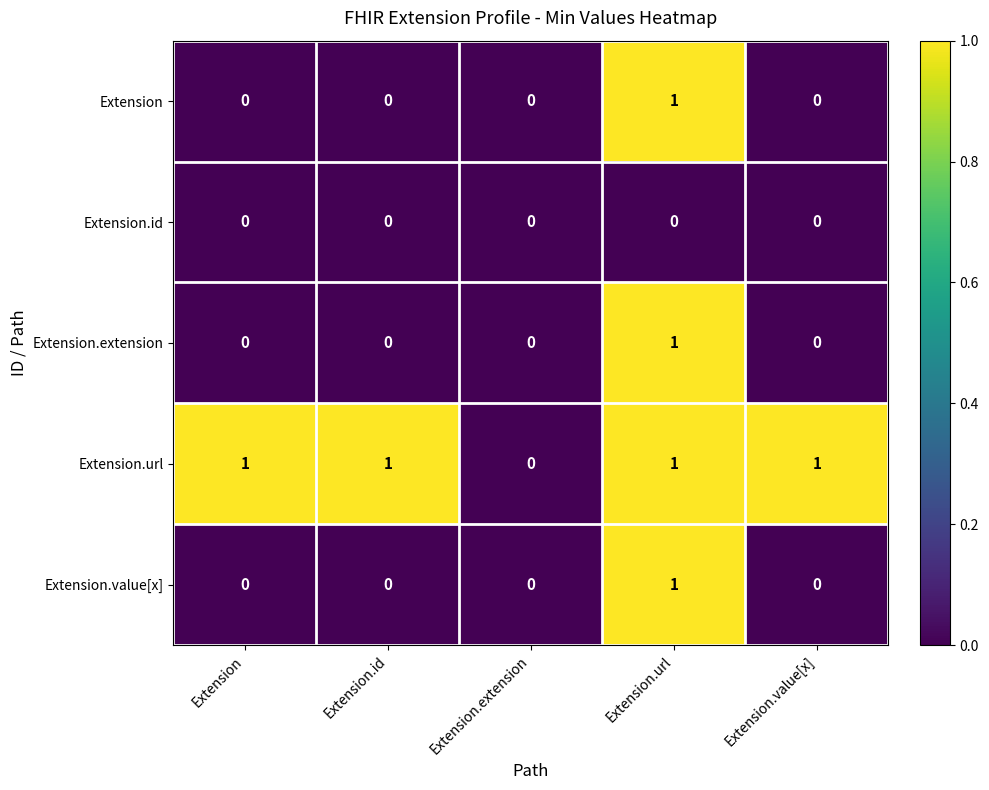

Which category has the highest value in the Extension series?

Extension.url